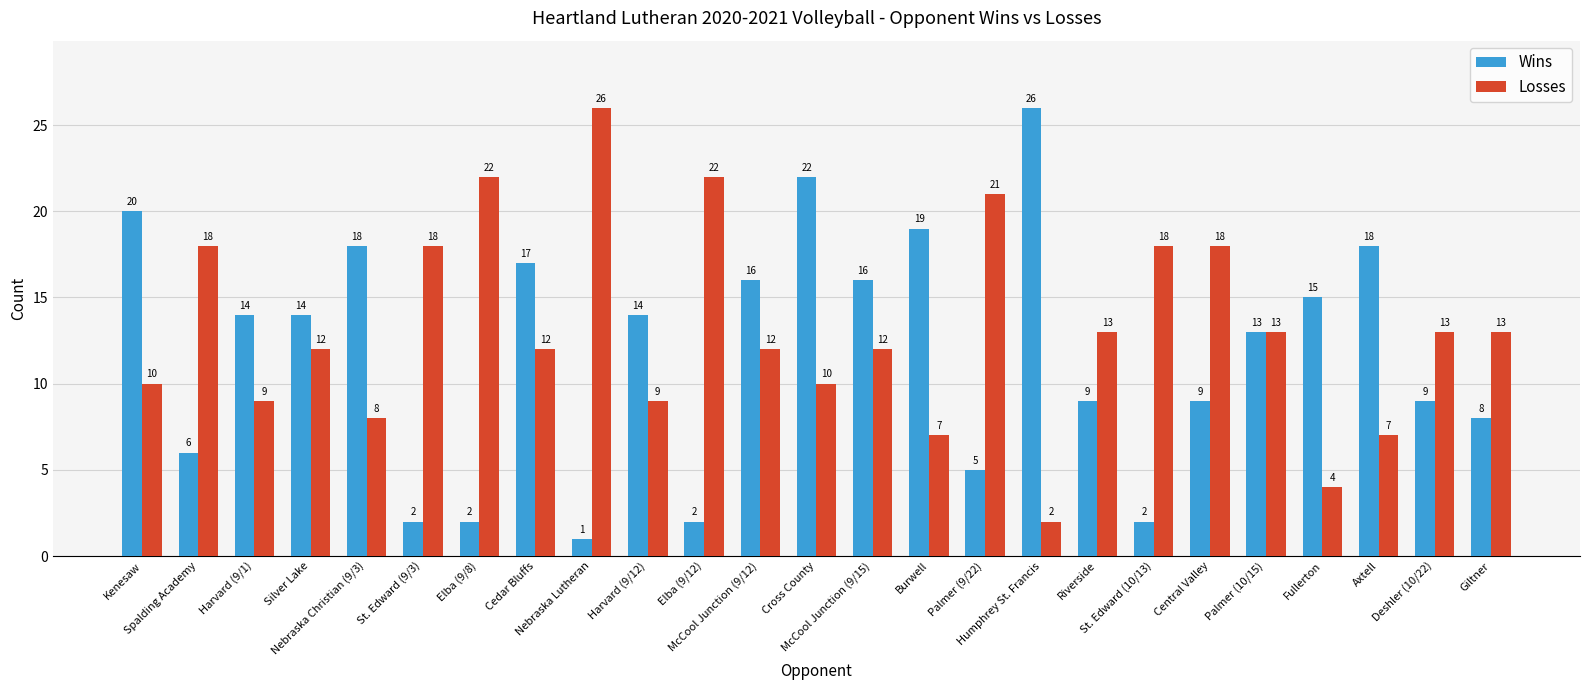

Are the bars horizontal?

No